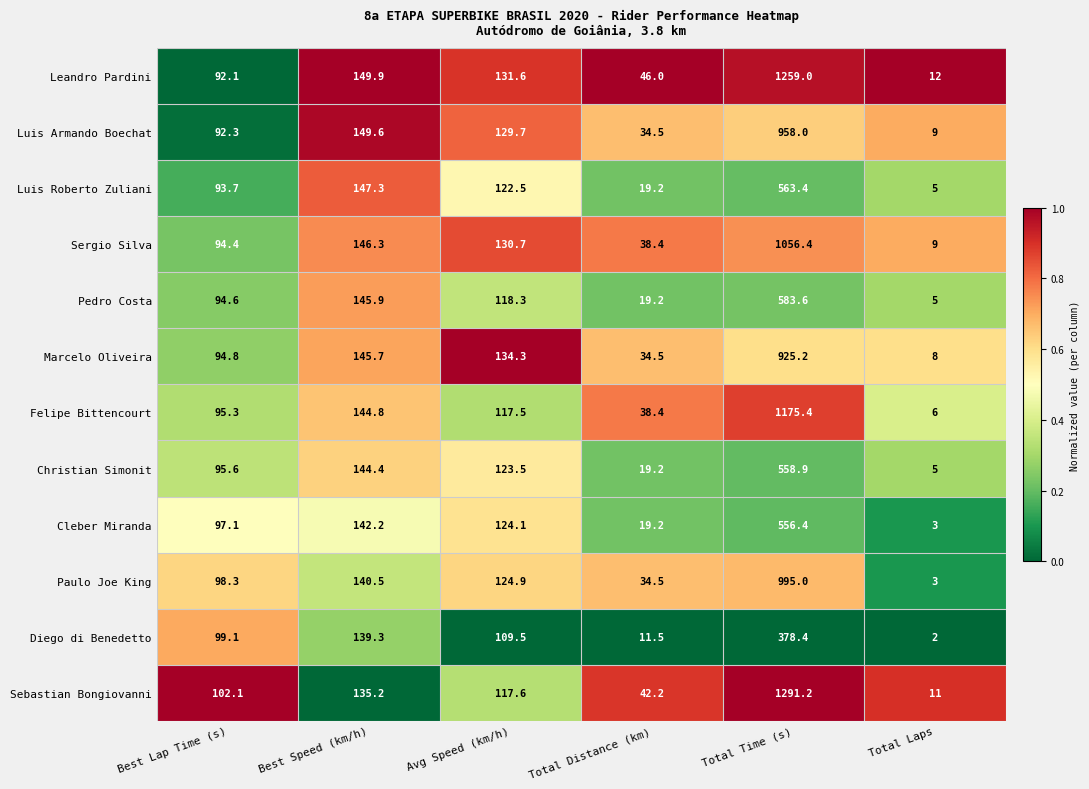

At which category is the sum across all series the highest?

Total Time (s)